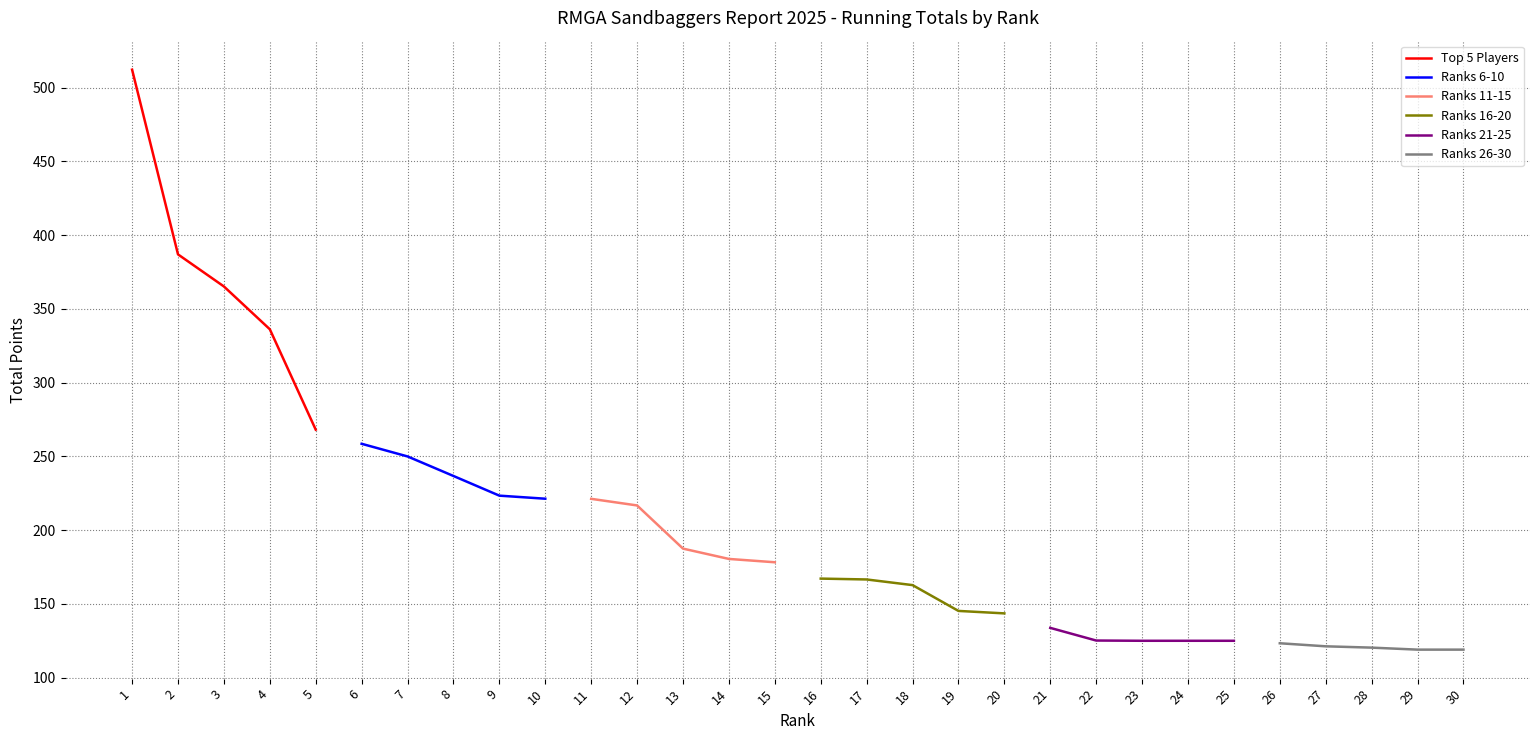

The value of Ranks 16-20 at 20 is 143.6. True or false?

True